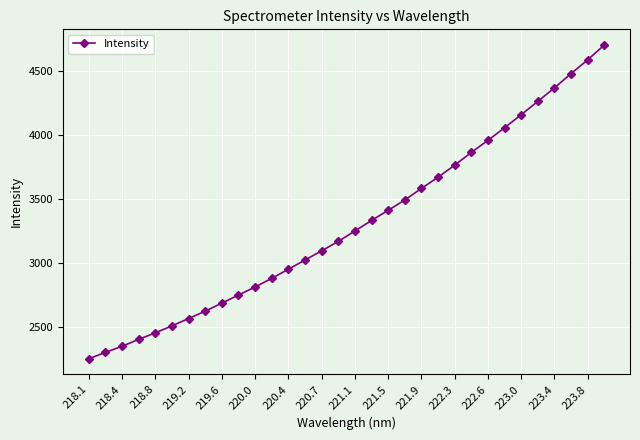

How many data points does each series have?

32